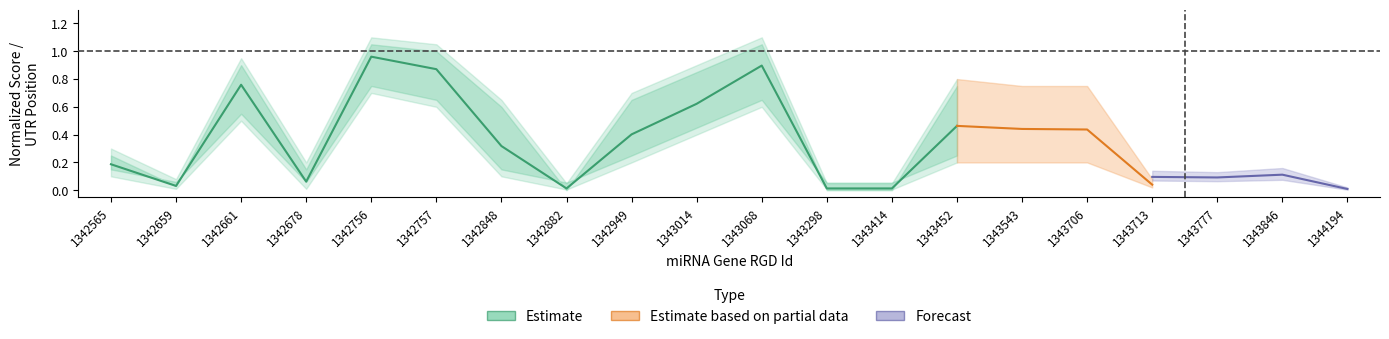

What is the difference between the second highest and minimum values?

0.9